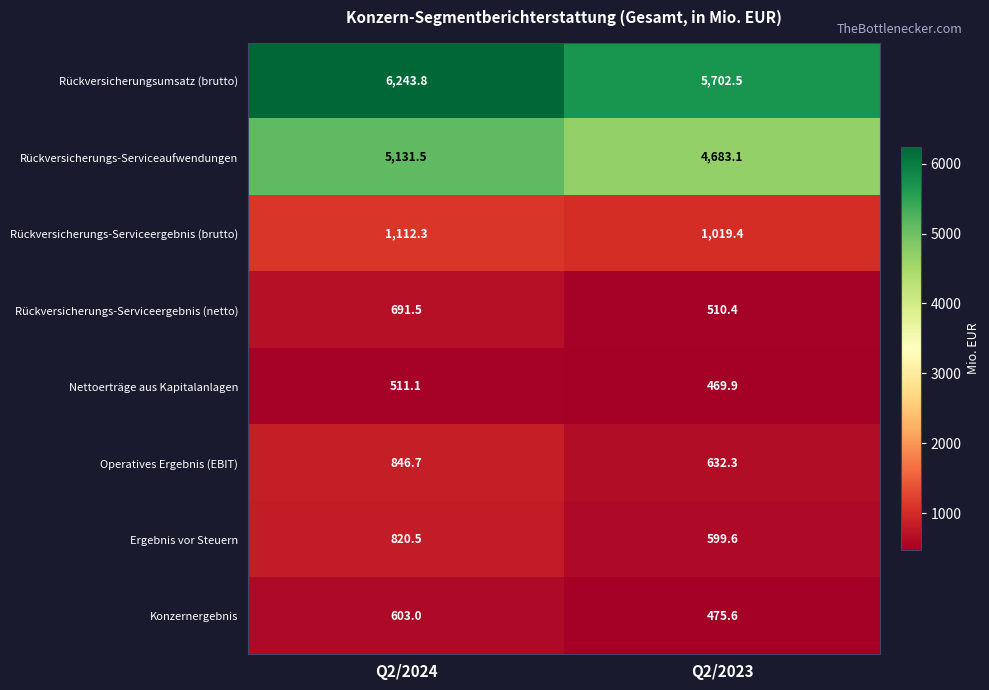

Count the number of categories in the chart.

2